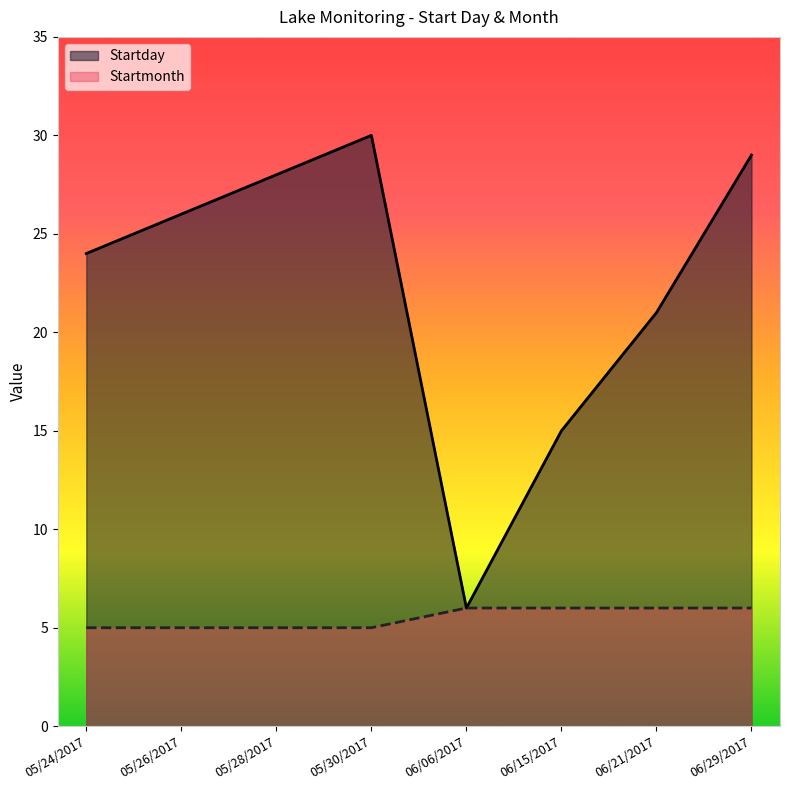

List the series in order of their peak value, lowest first.

Startmonth, Startday